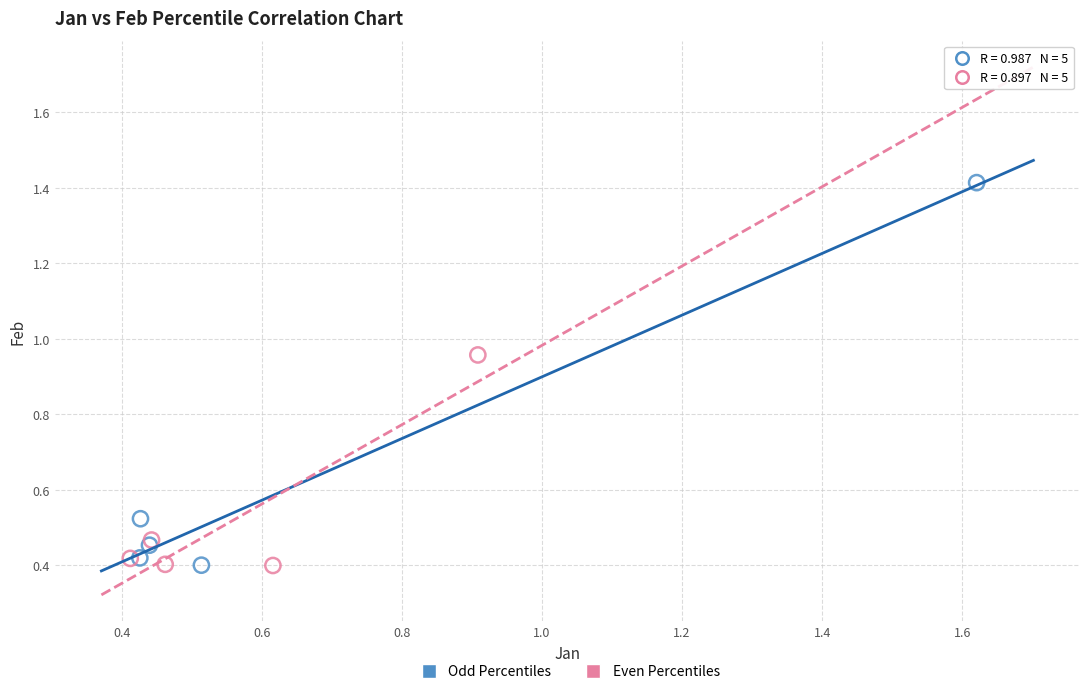

Which series reaches the maximum Y coordinate?

Odd Percentiles